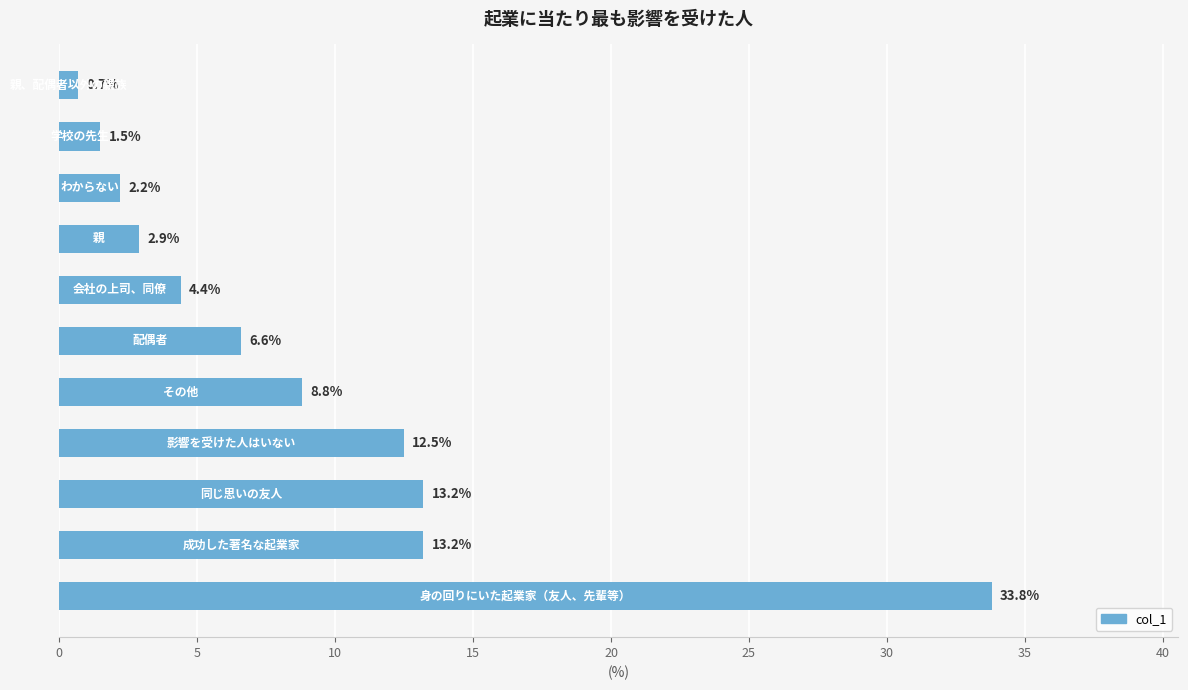

What is the greatest value displayed?

33.8